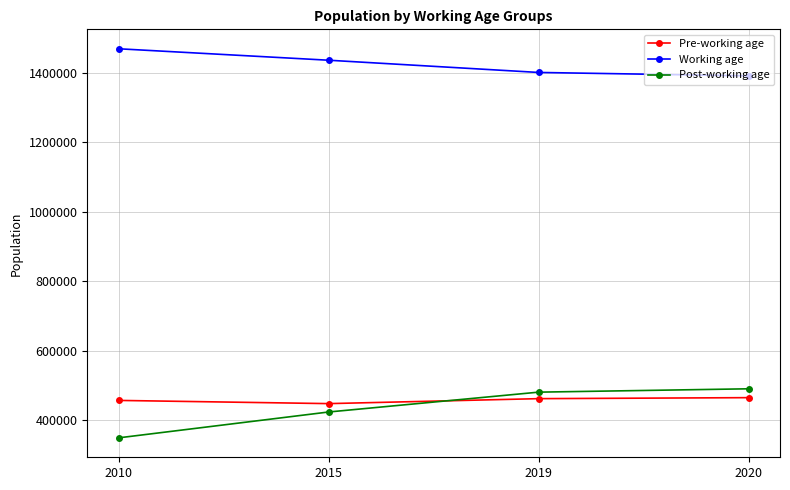

Is the value of Working age at 2010 greater than the value of Post-working age at 2019?

Yes